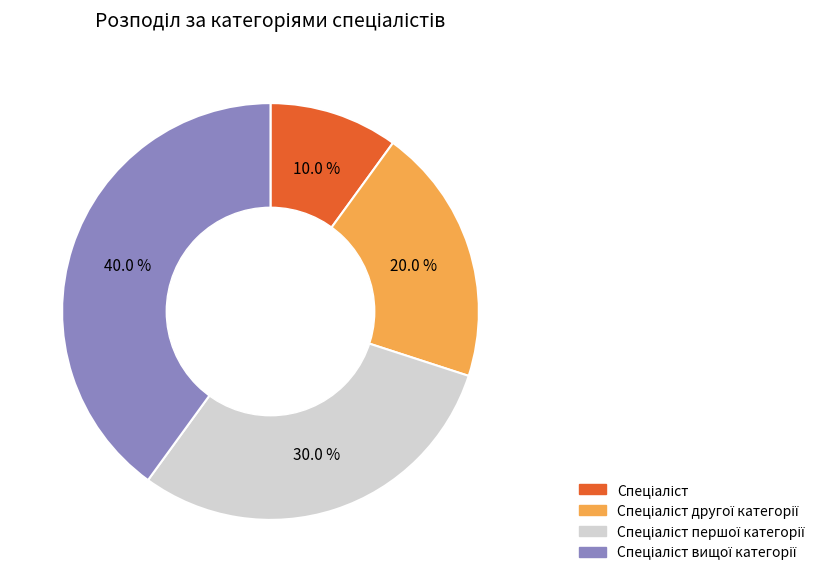

Is there any slice that represents more than half of the pie?

No